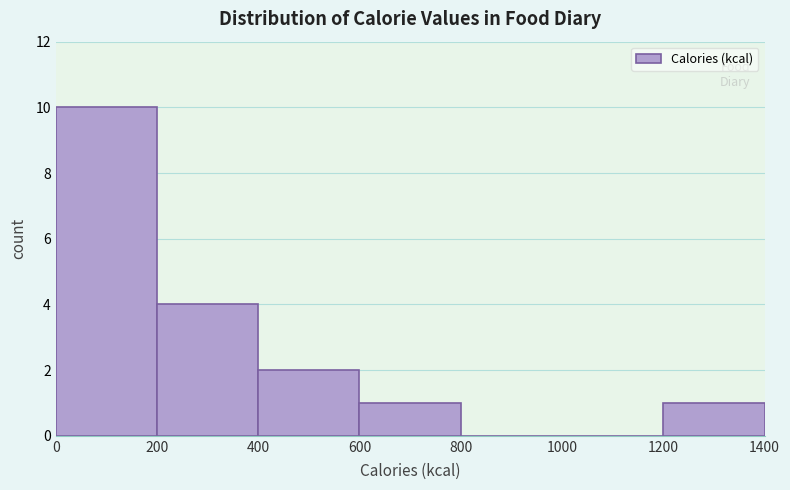

How tall is the bar that spans 1200 to 1400 on the x-axis? The values are not printed on the chart, so give them approximately, as read against the axis.

1